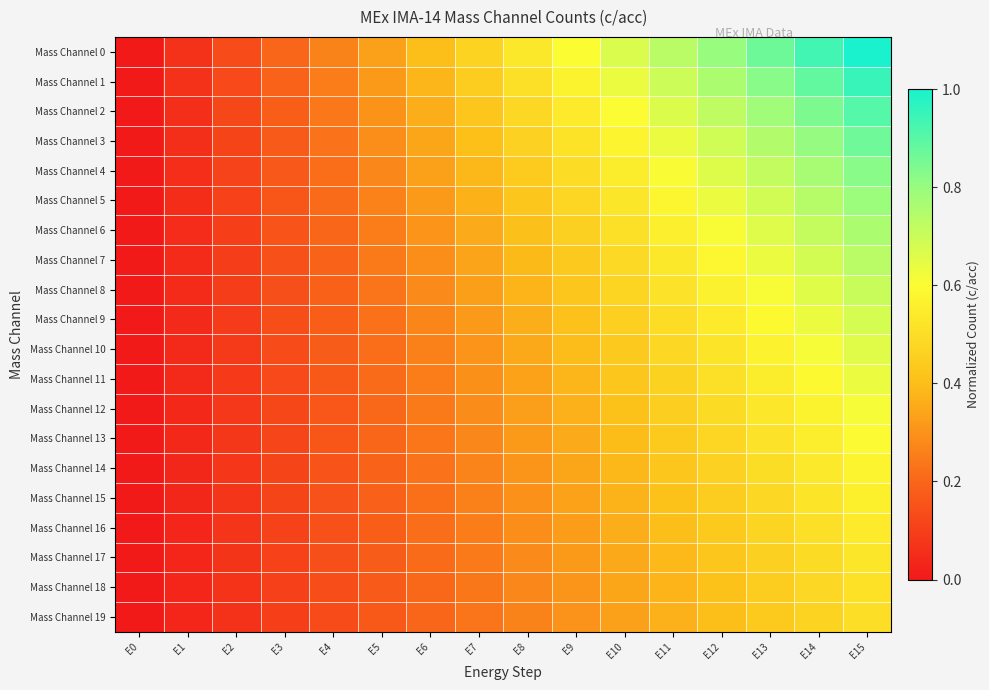

Which has a higher value, E5 or E4?

E5